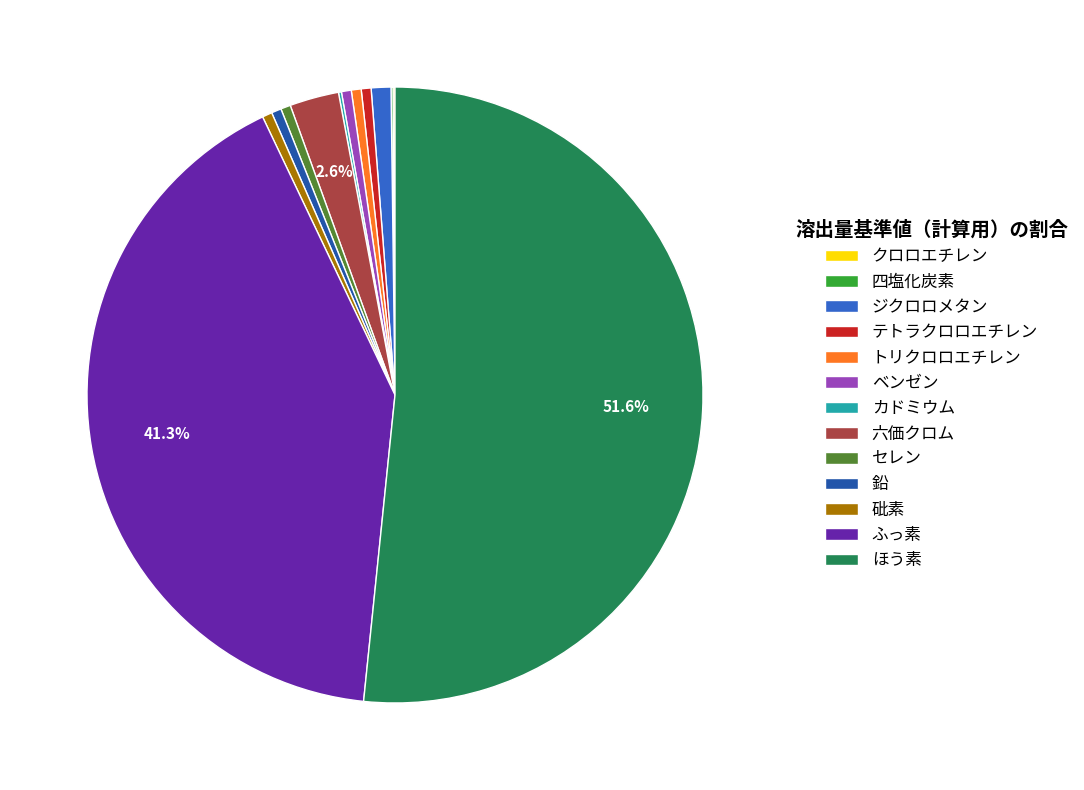

Is it true that 砒素 is 11% of the pie?

False